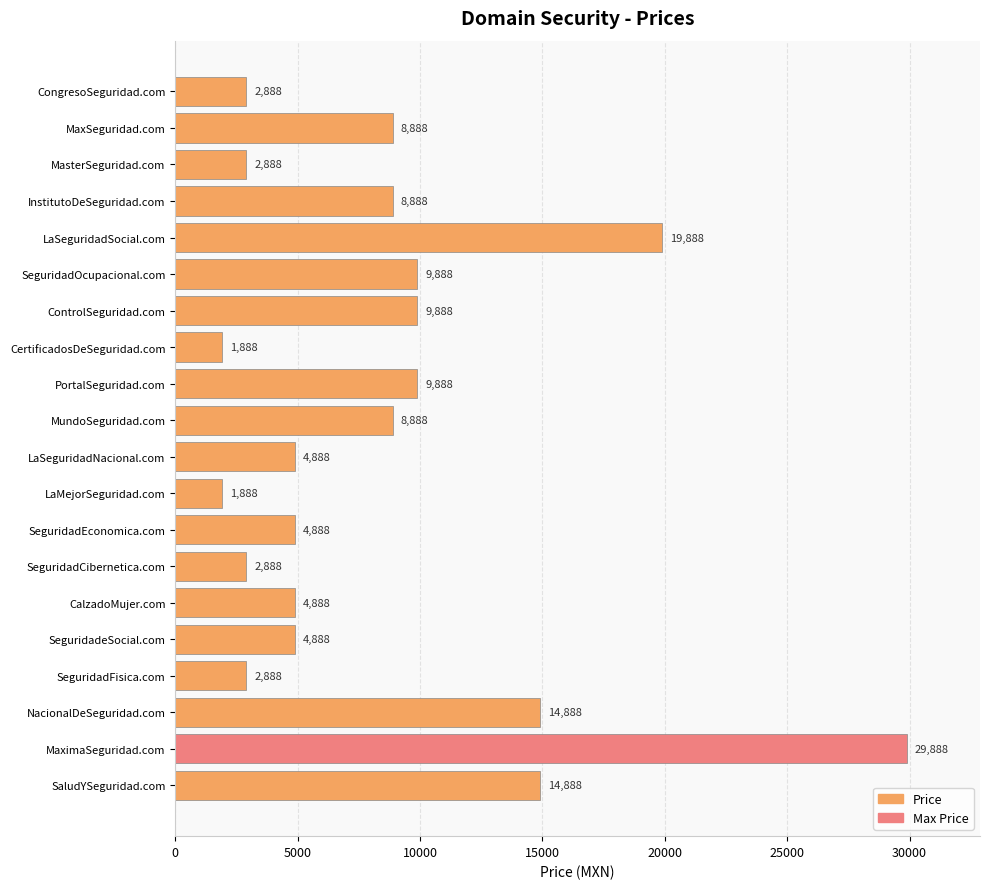

Reading bottom to top, extract all data points from this chart.

SaludYSeguridad.com=14888	MaximaSeguridad.com=29888	NacionalDeSeguridad.com=14888	SeguridadFisica.com=2888	SeguridadeSocial.com=4888	CalzadoMujer.com=4888	SeguridadCibernetica.com=2888	SeguridadEconomica.com=4888	LaMejorSeguridad.com=1888	LaSeguridadNacional.com=4888	MundoSeguridad.com=8888	PortalSeguridad.com=9888	CertificadosDeSeguridad.com=1888	ControlSeguridad.com=9888	SeguridadOcupacional.com=9888	LaSeguridadSocial.com=19888	InstitutoDeSeguridad.com=8888	MasterSeguridad.com=2888	MaxSeguridad.com=8888	CongresoSeguridad.com=2888